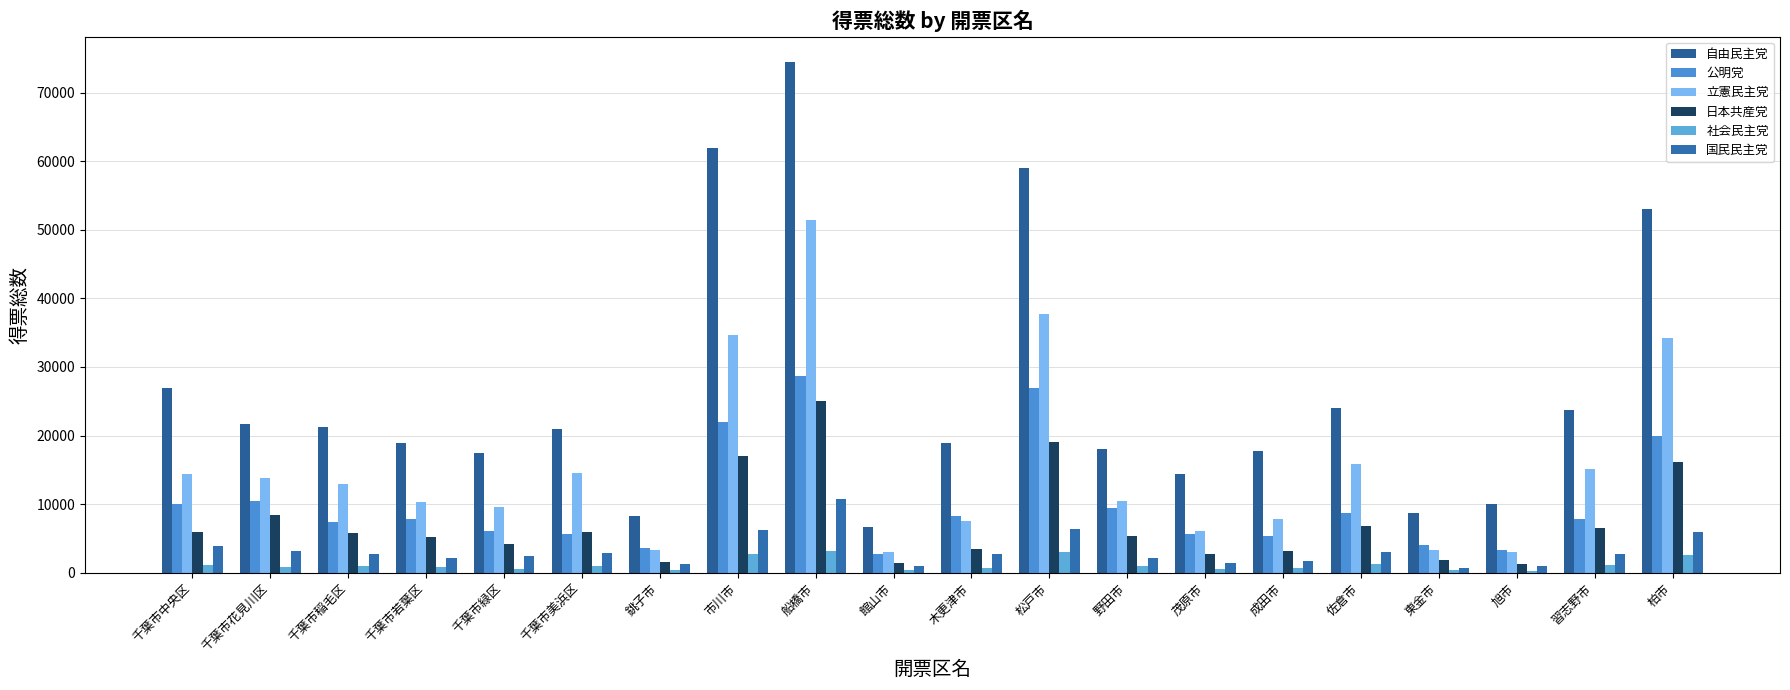

How many bars are there in total?

120